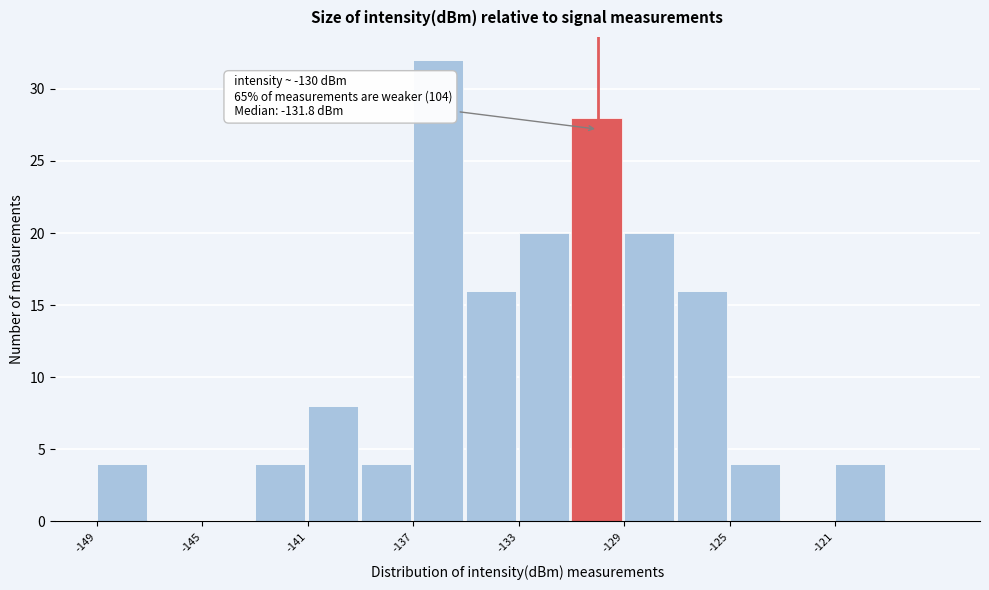

Over which range of the x-axis is the bar tallest?

-137 to -135